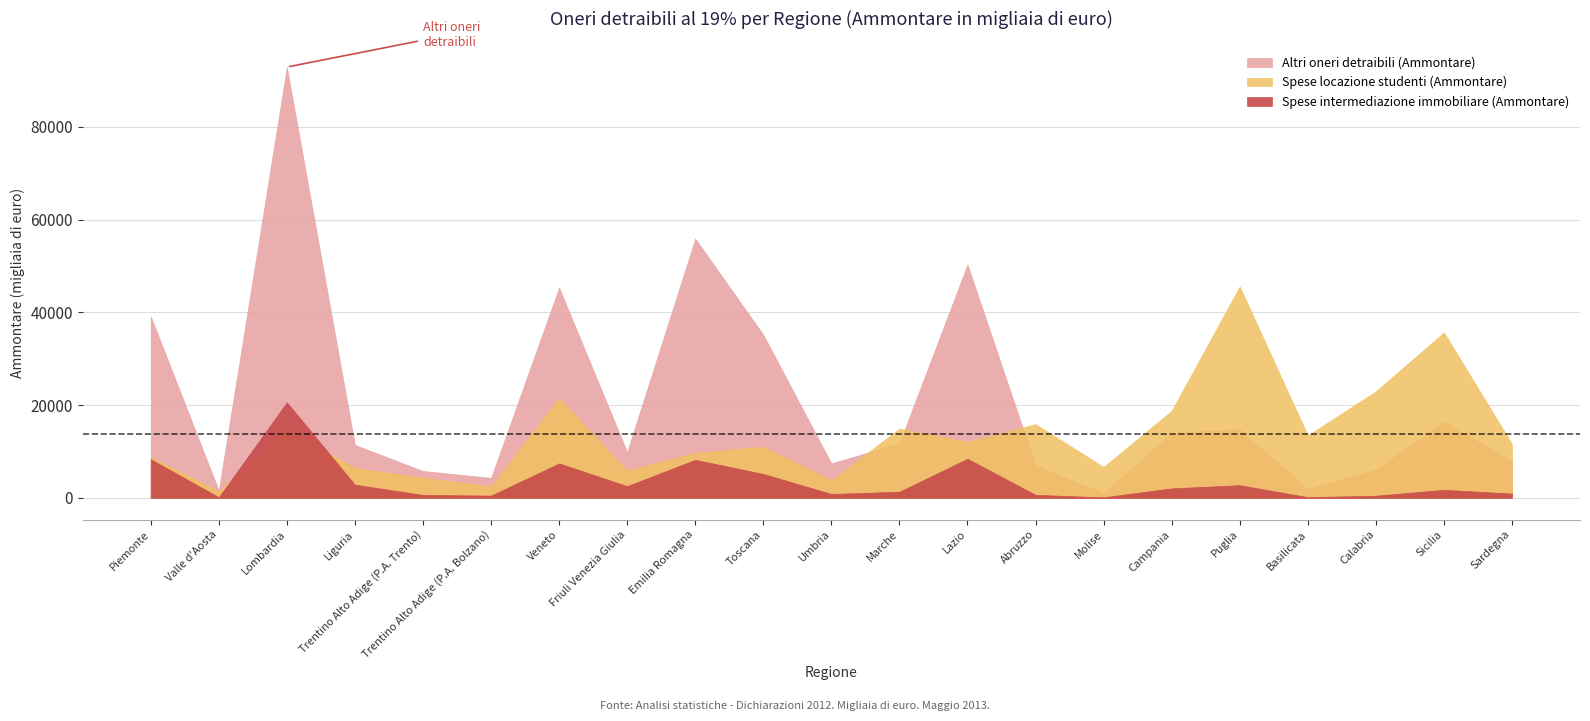

Which series has the widest spread of values?

Altri oneri detraibili (Ammontare)